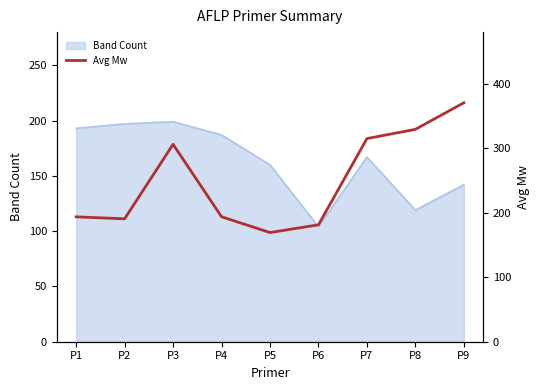

The Band Count series shows 119 at P8. True or false?

True